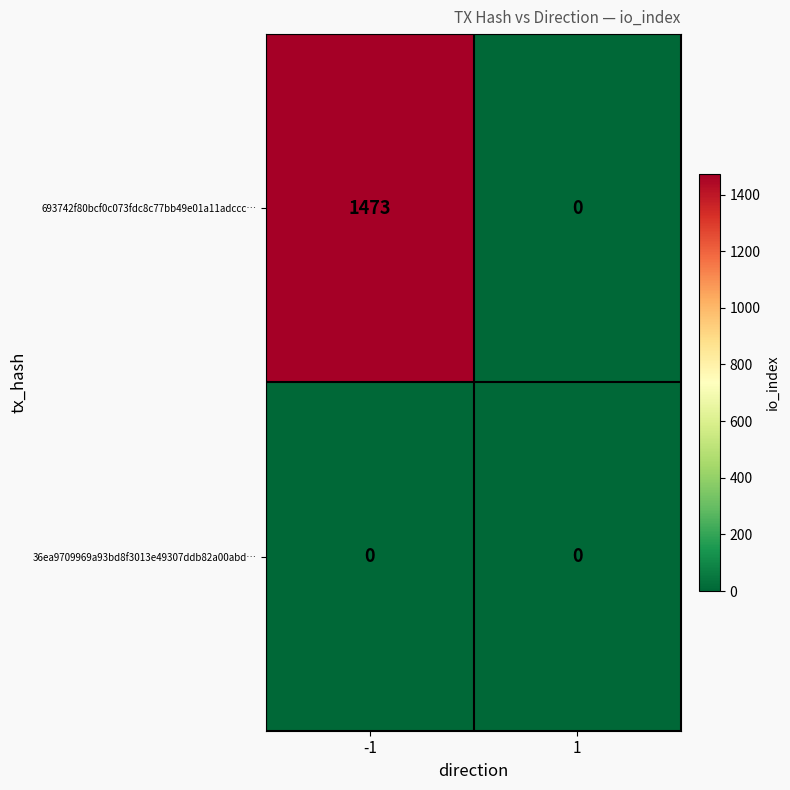

Which series has the largest total across all categories?

693742f80bcf0c073fdc8c77bb49e01a11adccc…